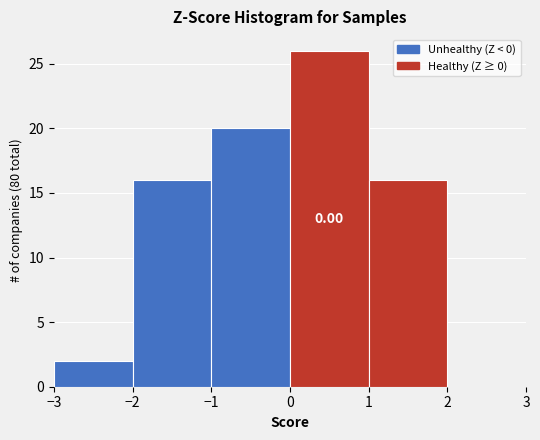

Over which range of the x-axis is the bar tallest?

0 to 1